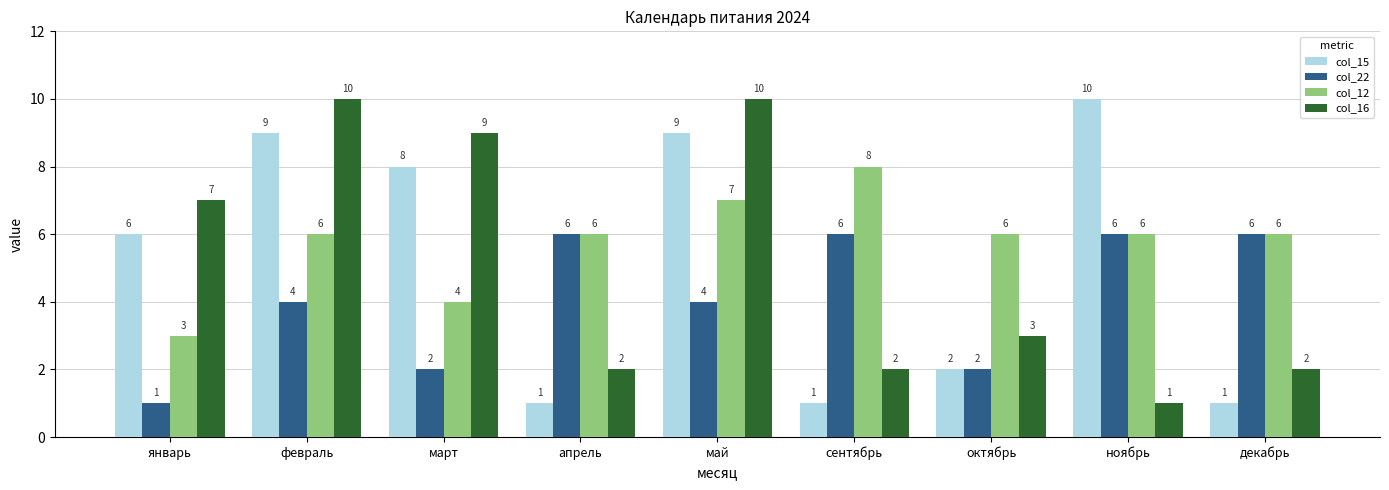

True or false: col_22 has a value of 1 at январь.

True